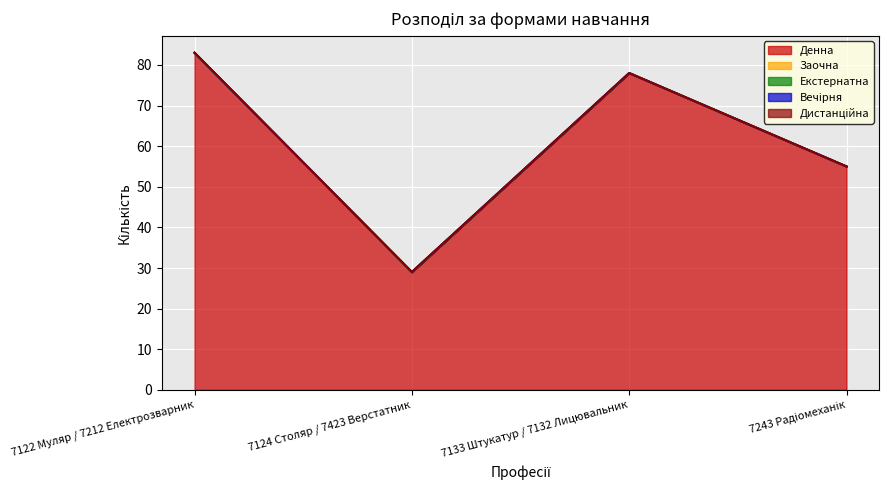

At which label does Дистанційна reach its minimum?

7122 Муляр / 7212 Електрозварник